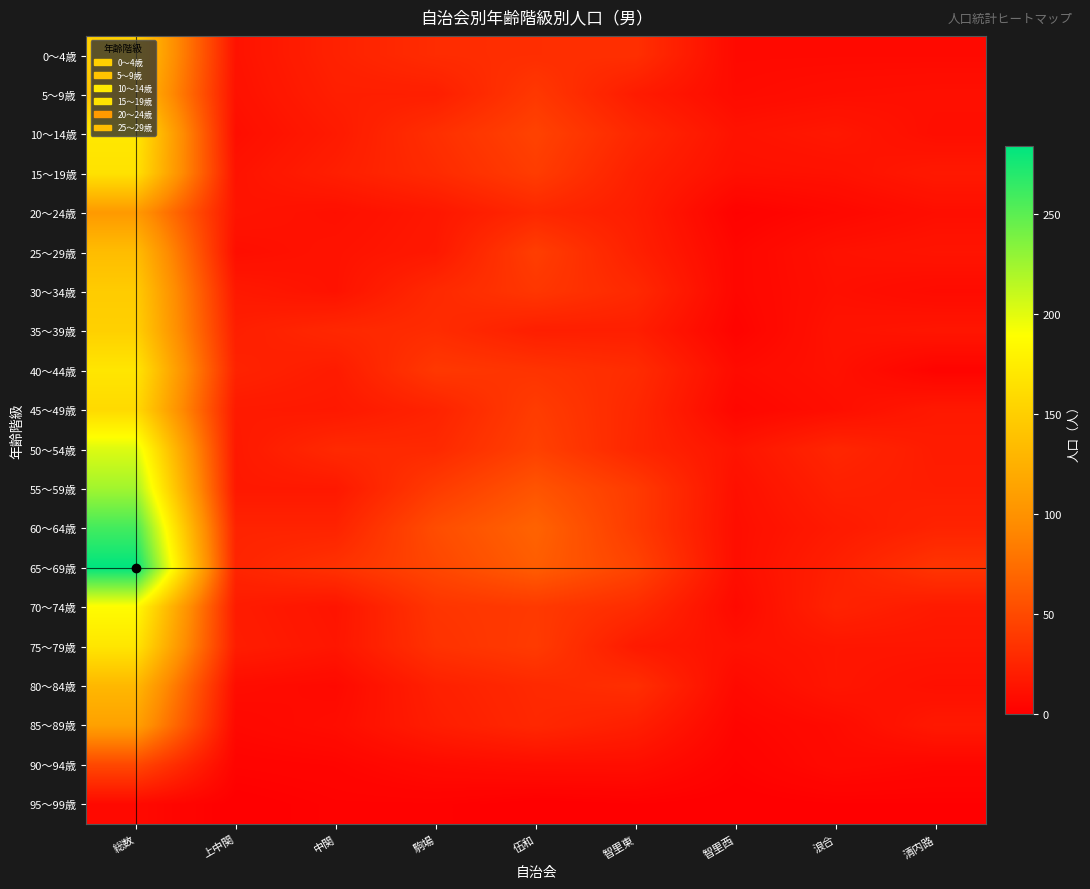

How many categories are shown in the chart?

9